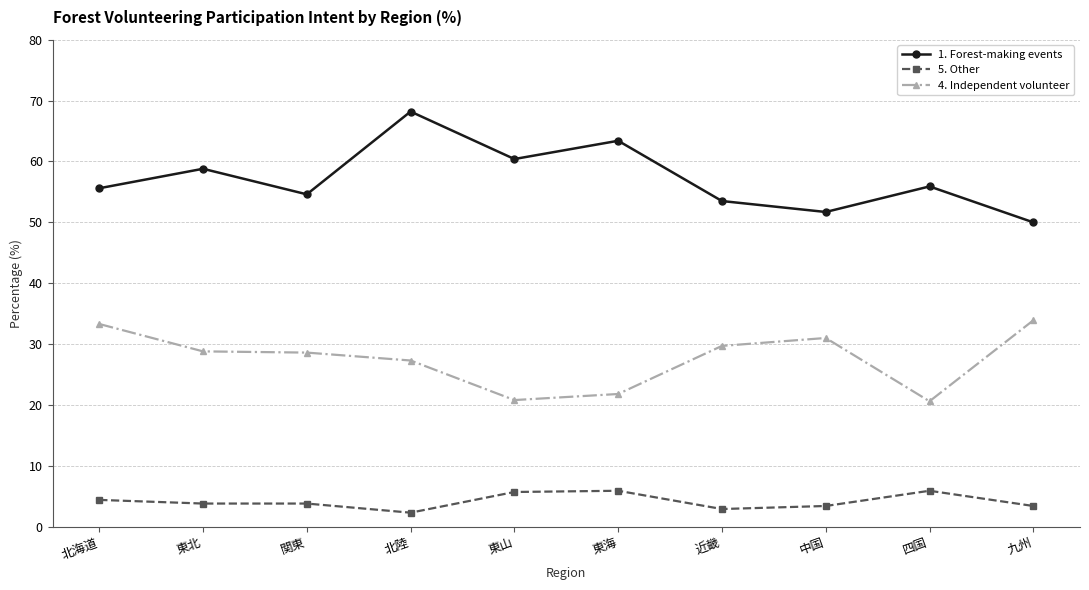

Rank the series by their maximum value, from lowest to highest.

5. Other, 4. Independent volunteer, 1. Forest-making events